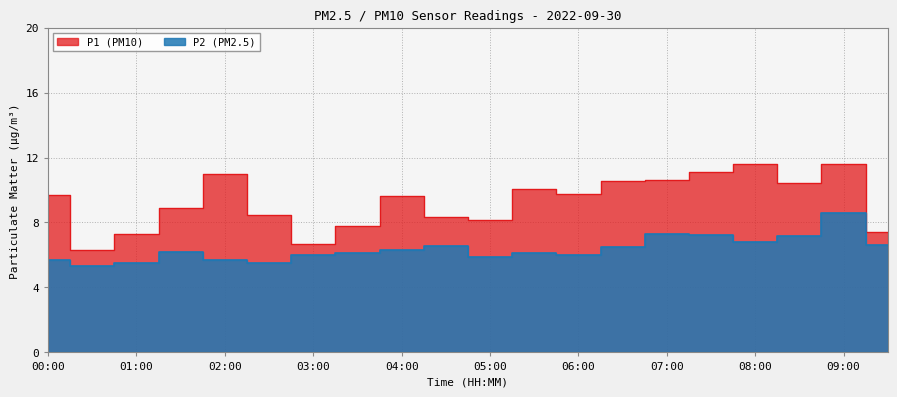

How many series are shown in this chart?

2